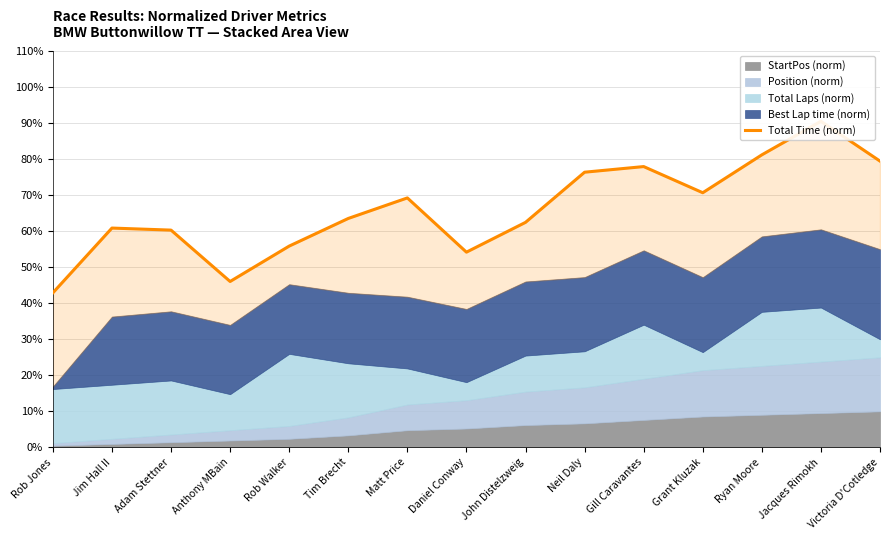

Rank the categories by value from lowest to highest.

Rob Jones, Anthony MBain, Daniel Conway, Rob Walker, Adam Stettner, Jim Hall II, John Distelzweig, Tim Brecht, Matt Price, Grant Kluzak, Neil Daly, Gill Caravantes, Victoria D'Cotledge, Ryan Moore, Jacques Rimokh